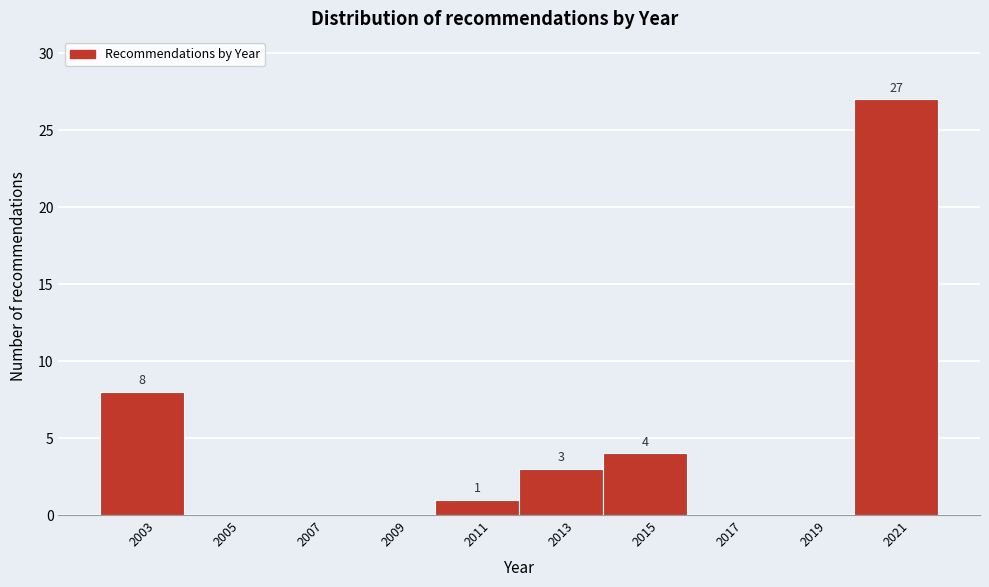

Over which range of the x-axis is the bar tallest?

2020 to 2022